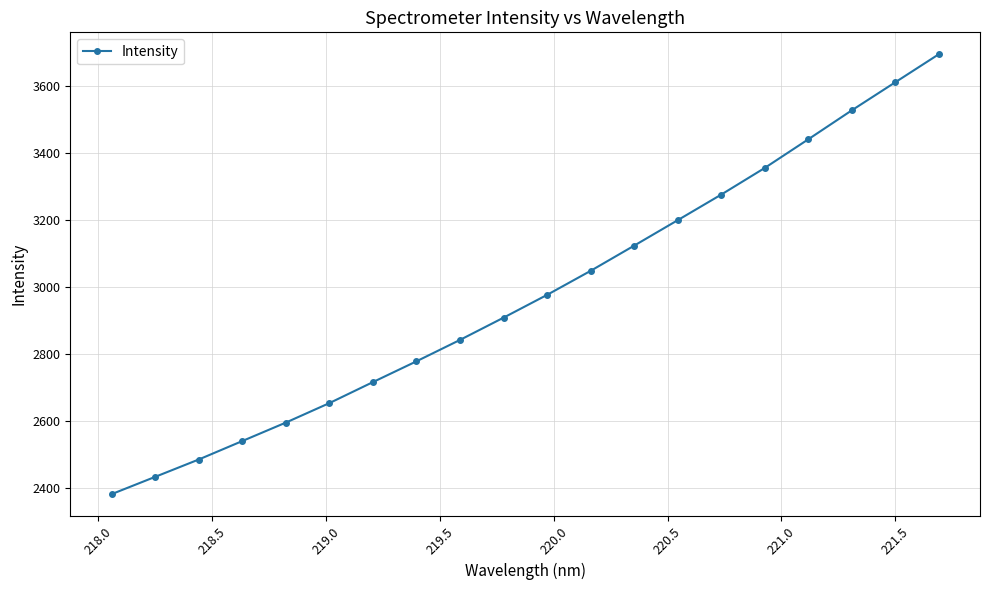

What is the value of the 7th point from the left?

2715.1